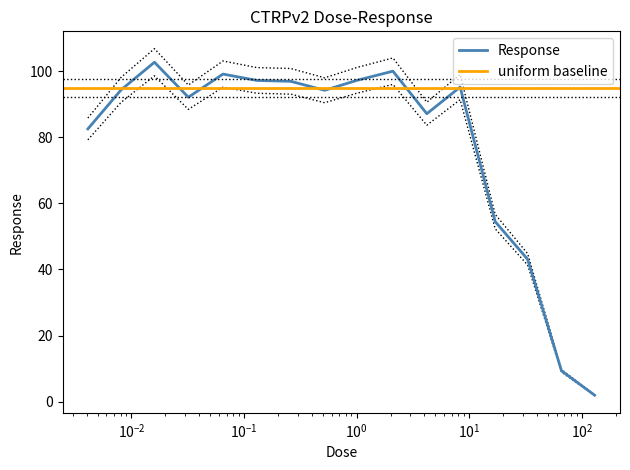

What is the maximum value for Response?

102.7